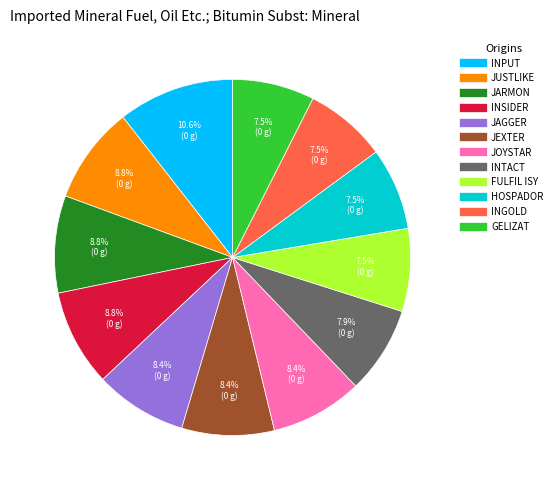

To the nearest percent, what is the average slice percentage?

8%